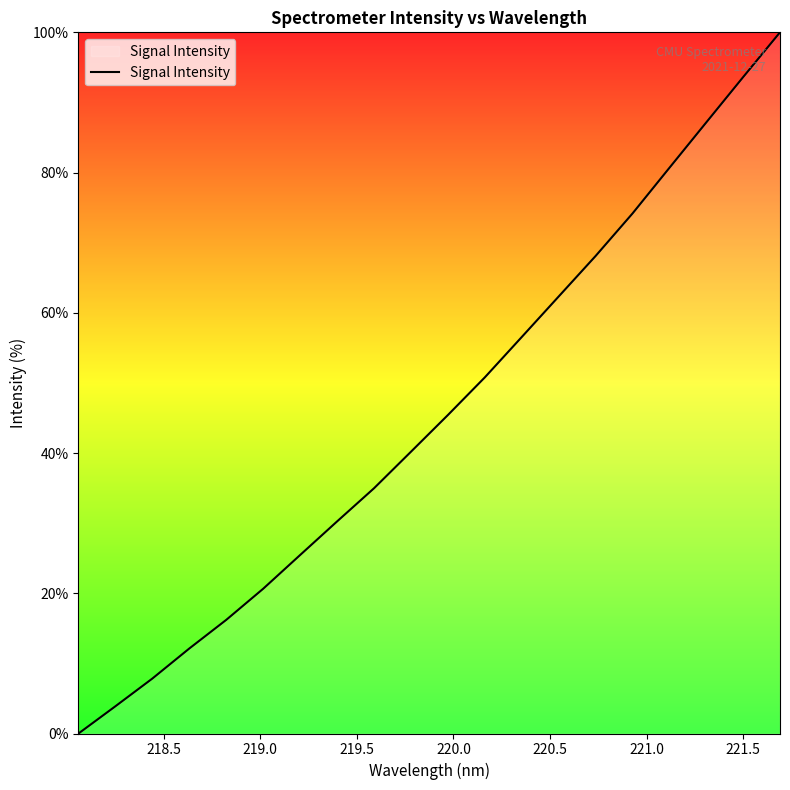

True or false: there are more than 1 points higher than both neighbors.

False